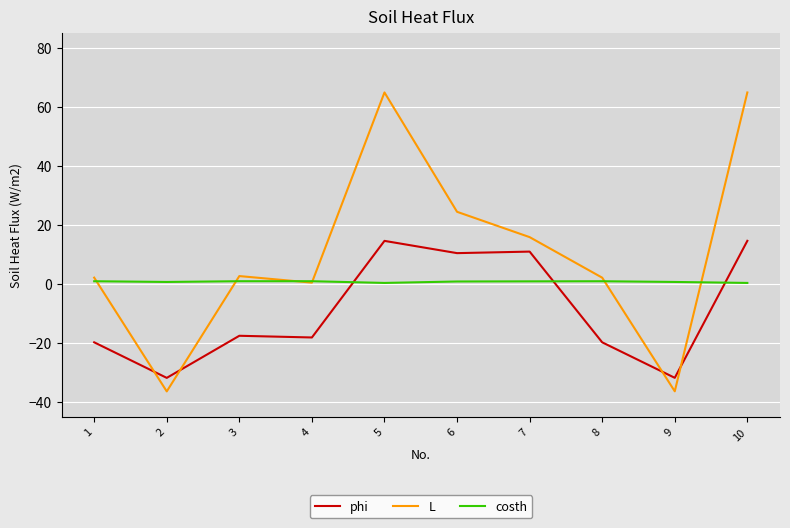

What are all the series names shown in the legend?

phi, L, costh